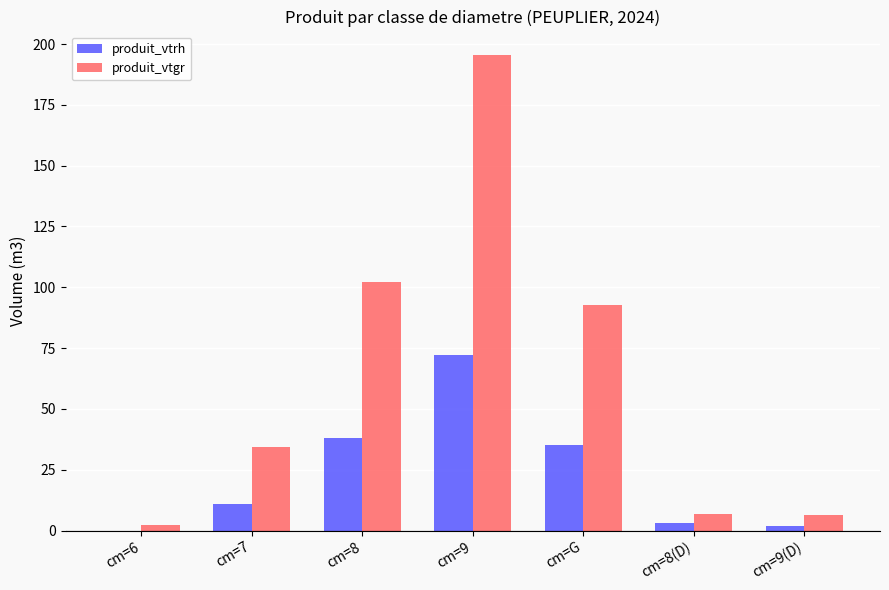

Which series changed the most between cm=7 and cm=8?

produit_vtgr